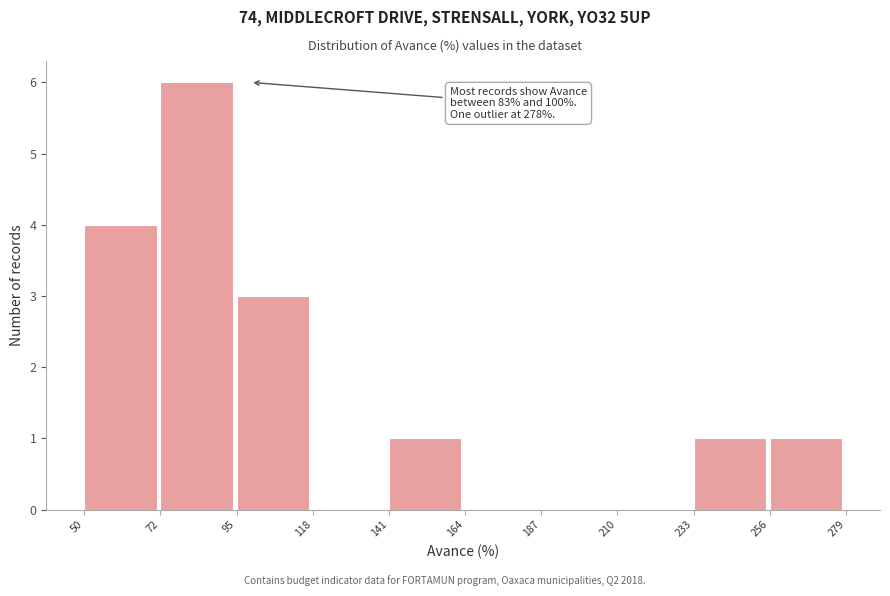

Over which range of the x-axis is the bar tallest?

72 to 95